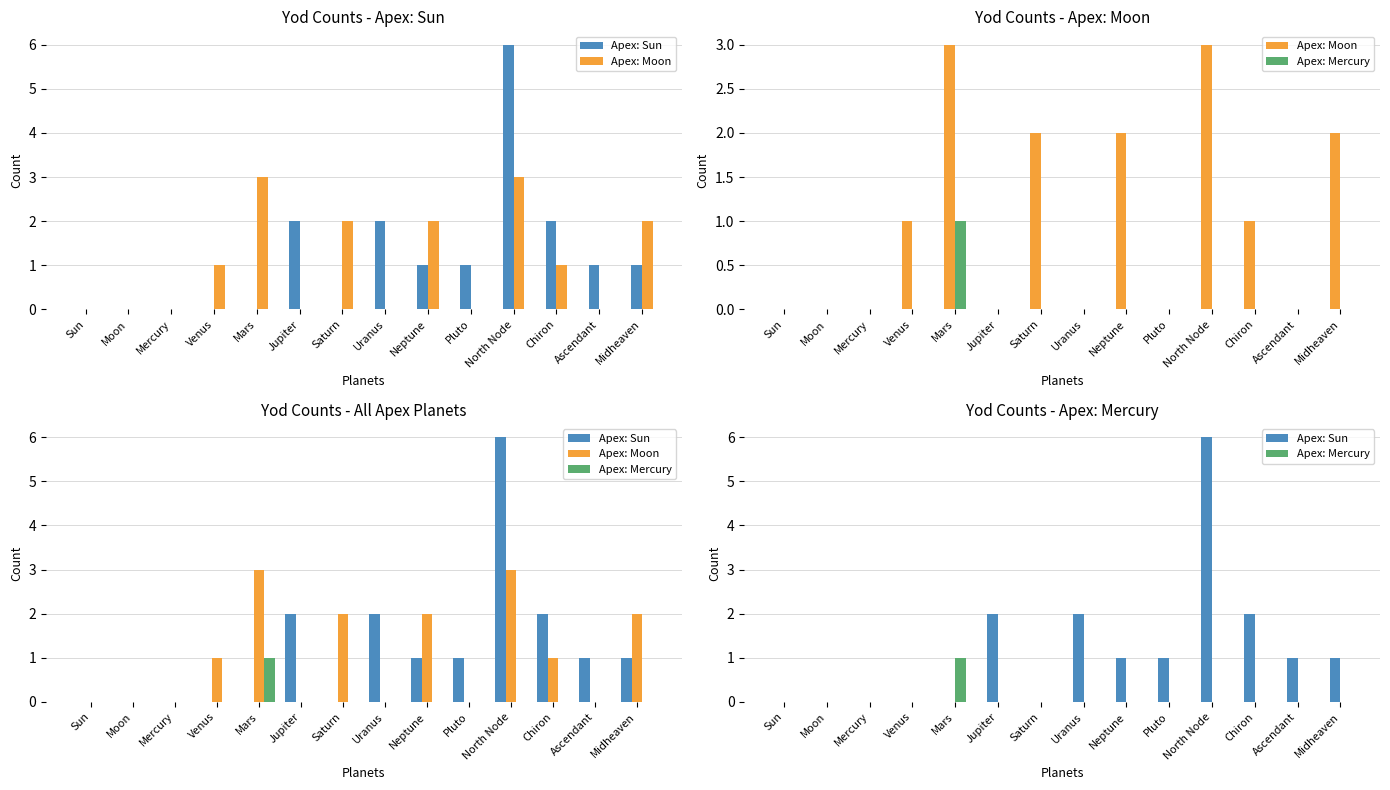

What is the label of the 11th bar from the left?

North Node